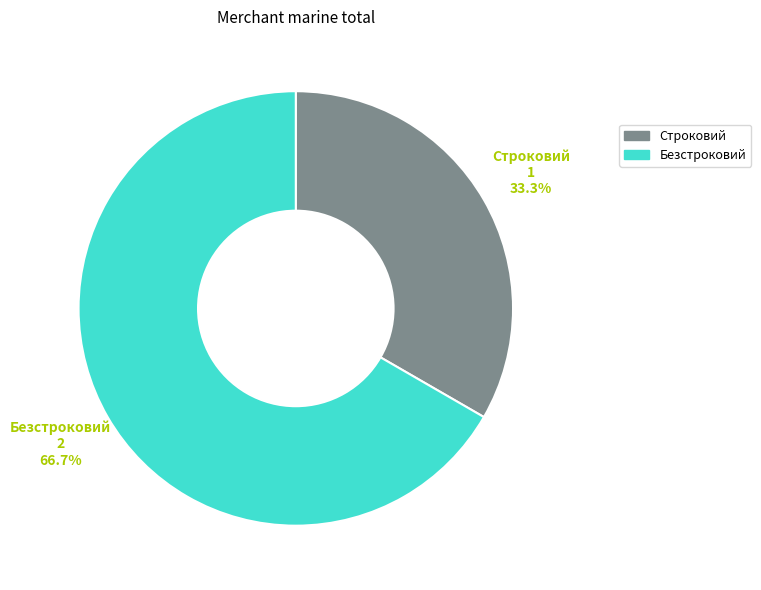

Count the number of slices in the pie.

2